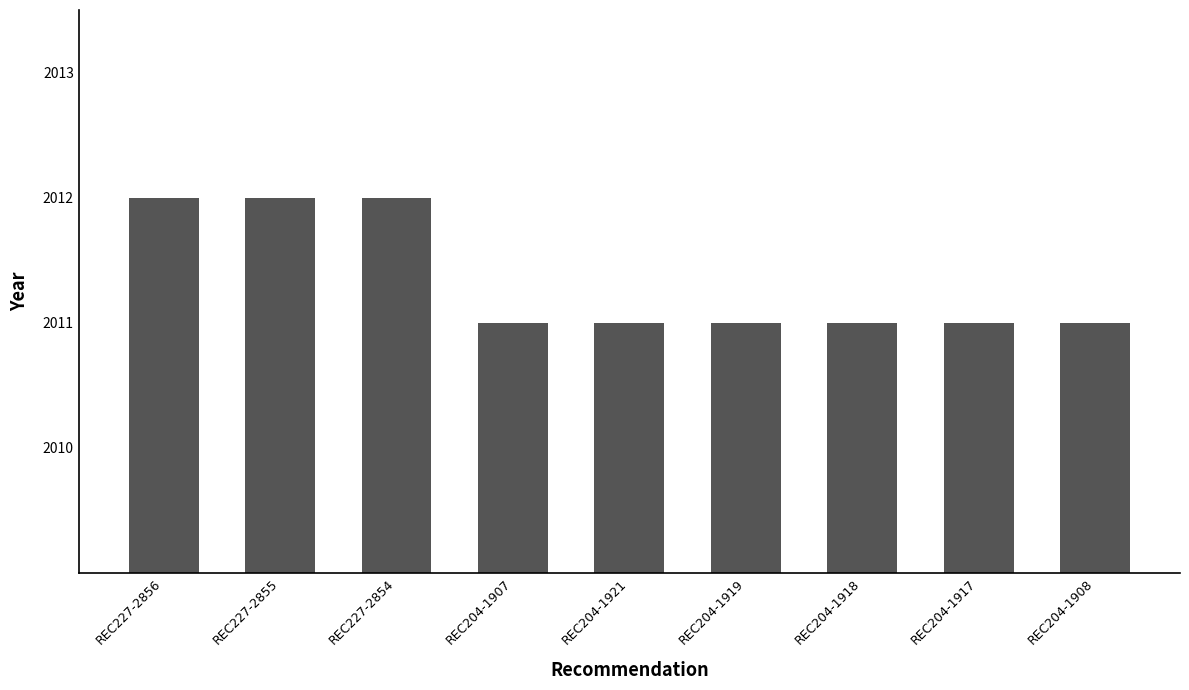

What is the value of the 2nd bar from the left?

2012